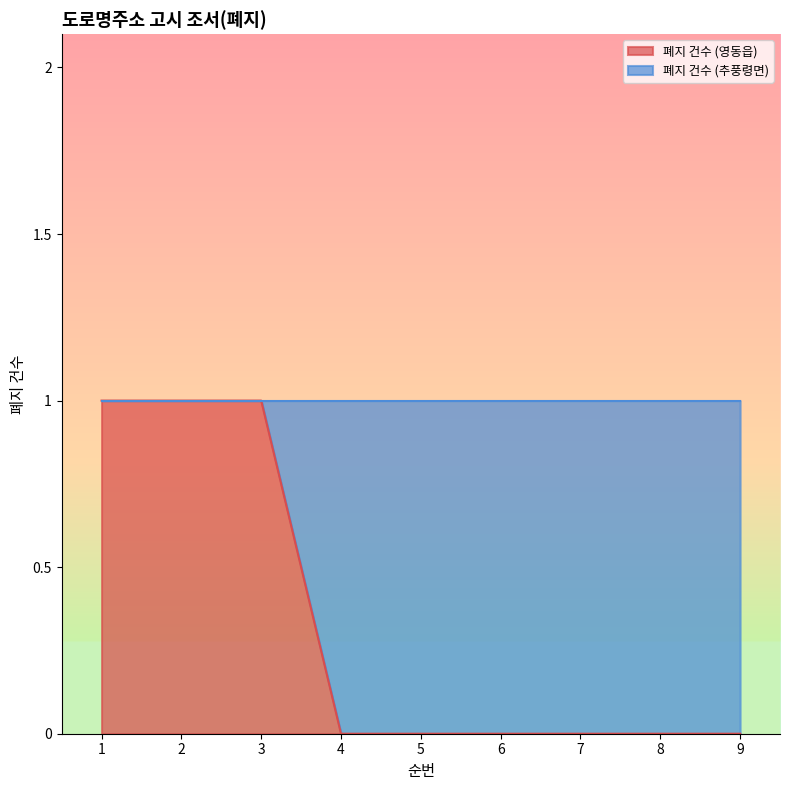

What is the maximum value shown in the chart?

1